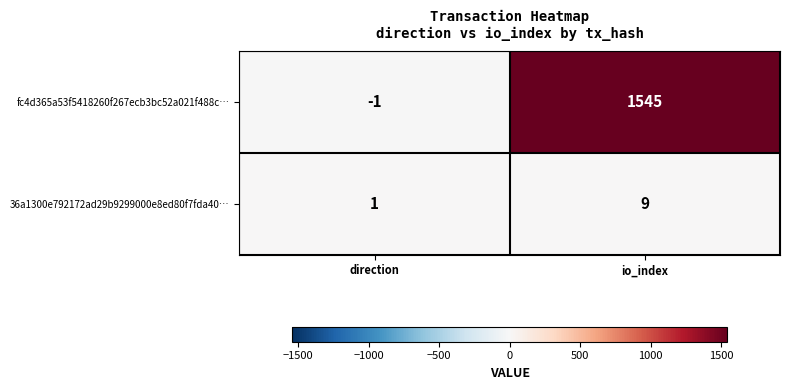

What is the difference between the 36a1300e792172ad29b9299000e8ed80f7fda40… values at io_index and direction?

8